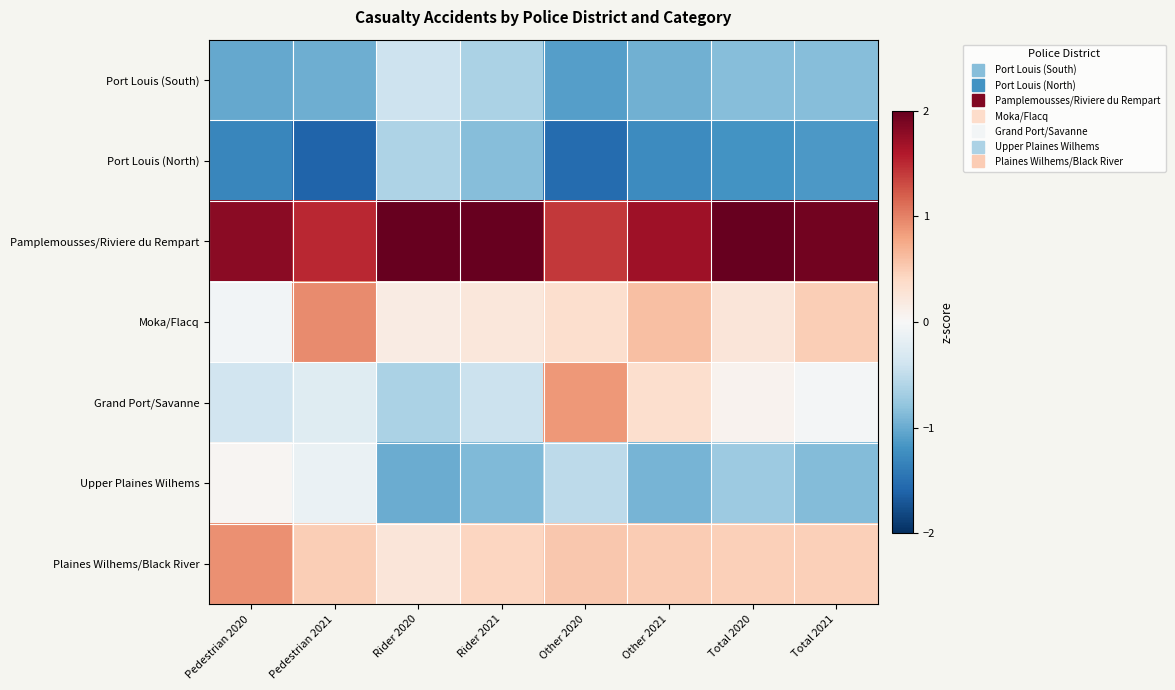

What is the difference between the highest and lowest values at Other 2020?

2.9